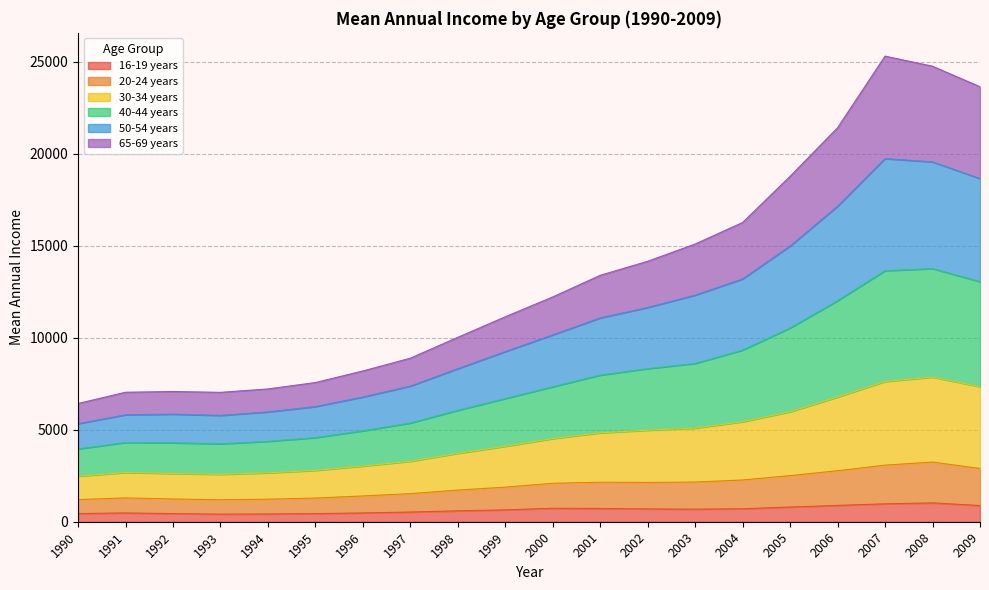

Which series has the widest spread of values?

40-44 years